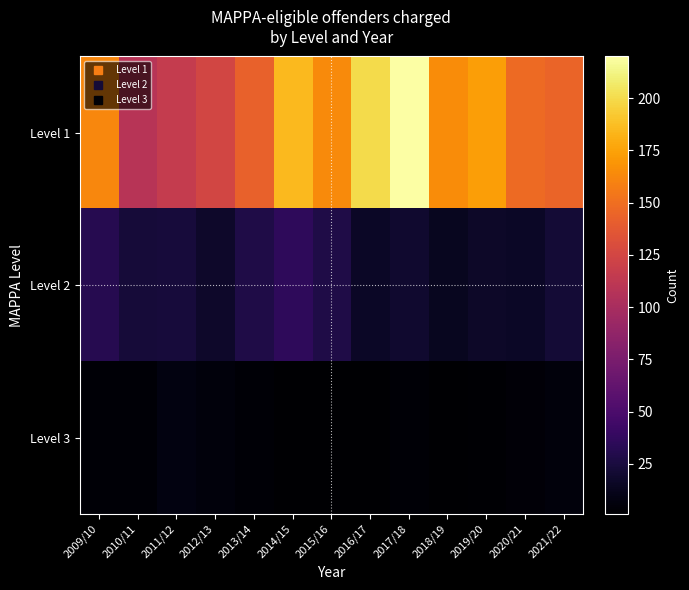

At 2017/18, list the series in order from largest to smallest.

Level 1, Level 2, Level 3